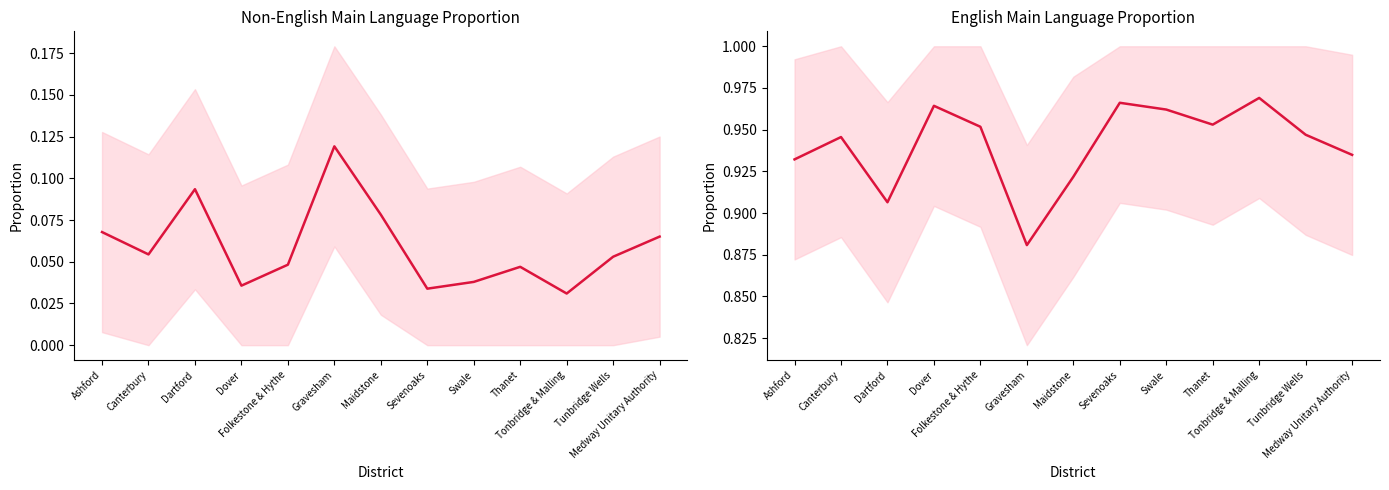

What is the spread (max minus min) of values at Tonbridge & Malling?

0.9